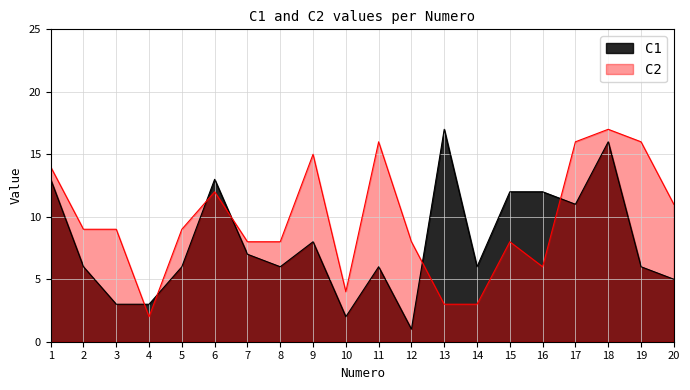

Rank the series at 7 from lowest to highest value.

C1, C2